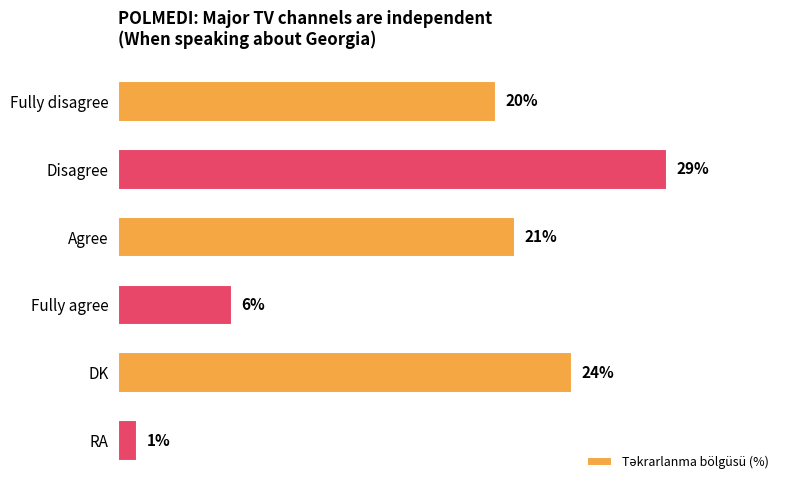

What is the label of the 5th bar from the top?

DK